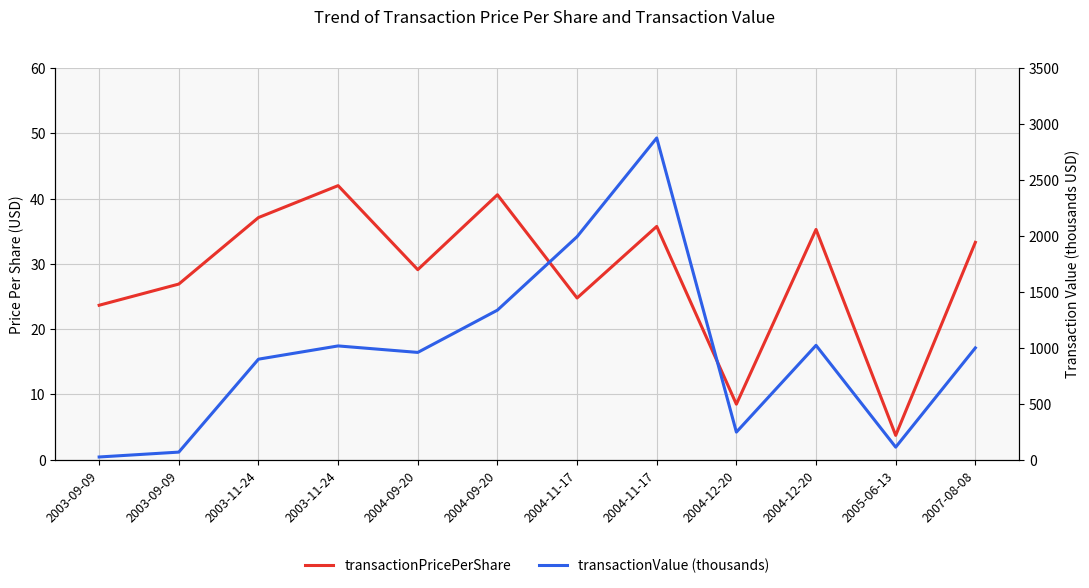

True or false: transactionPricePerShare and transactionValue (thousands) cross at least once.

False